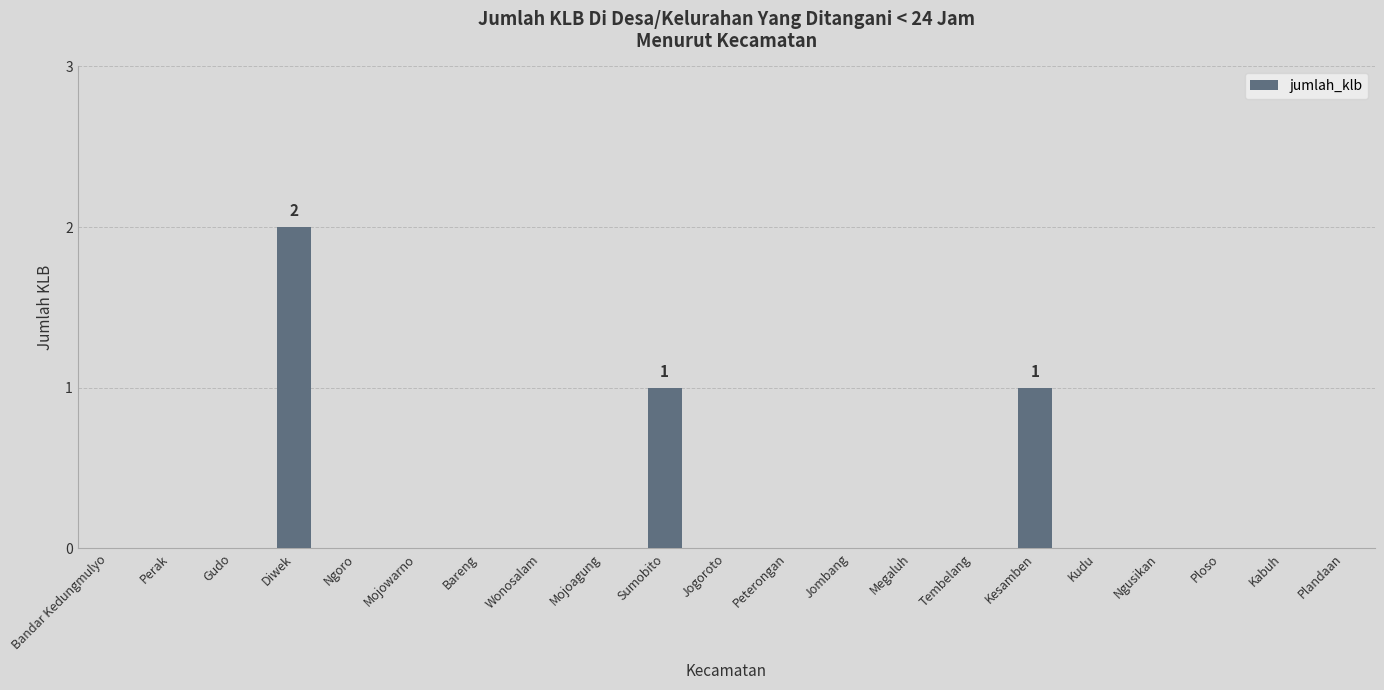

Which category has the highest value across all series?

Diwek